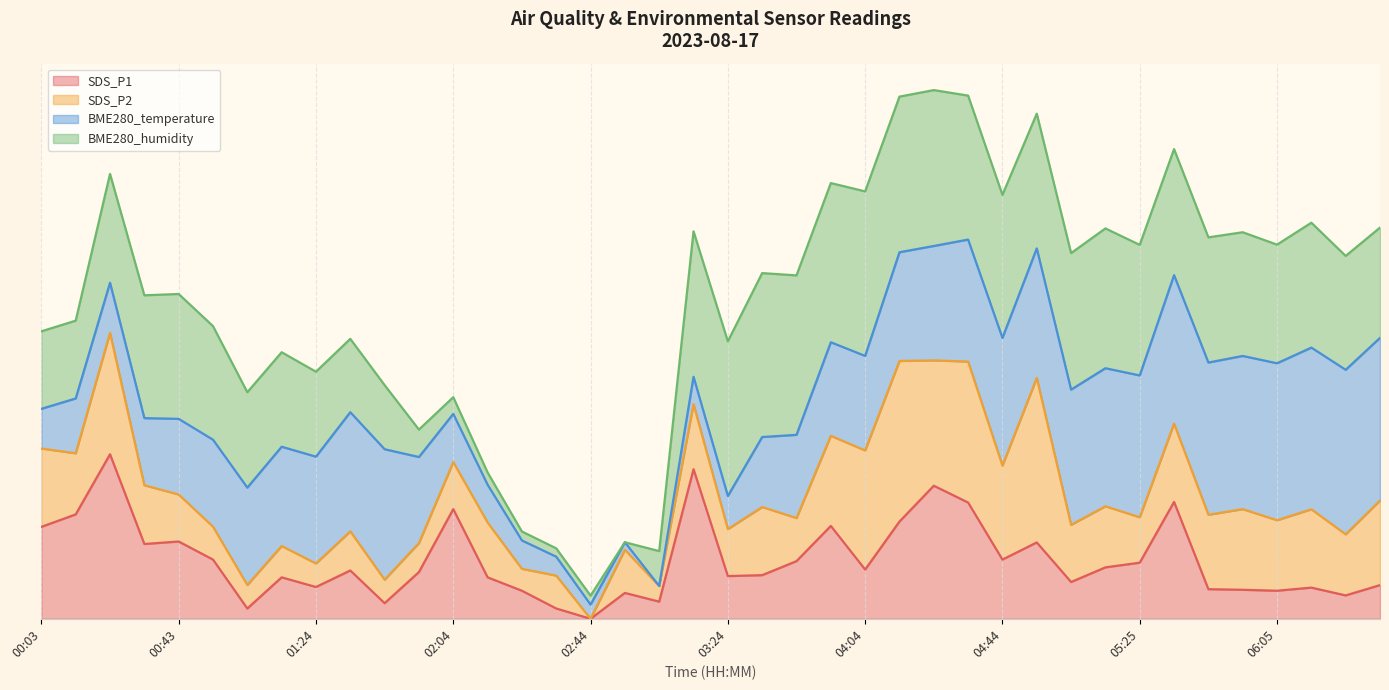

What is the difference between the highest and lowest values at 05:45?

52.2